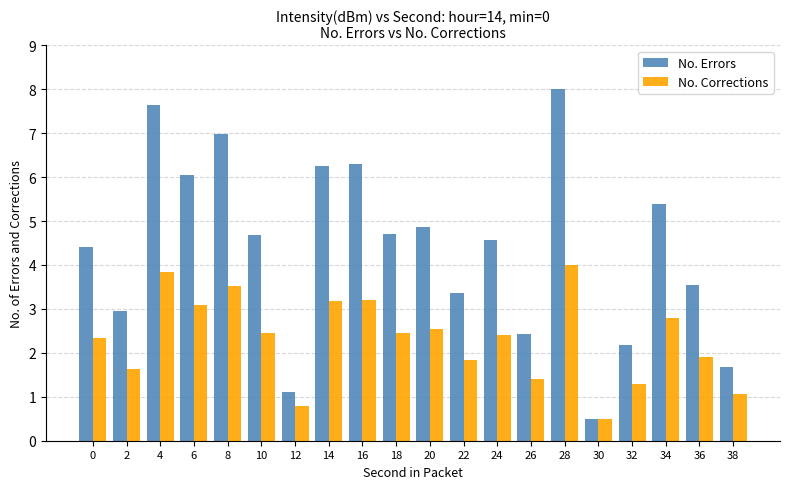

List the series in order of their peak value, lowest first.

No. Corrections, No. Errors